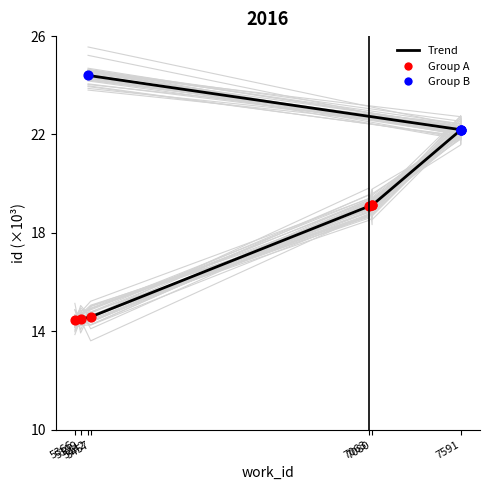

What is the change in value from 7591 to 5442?

+2219